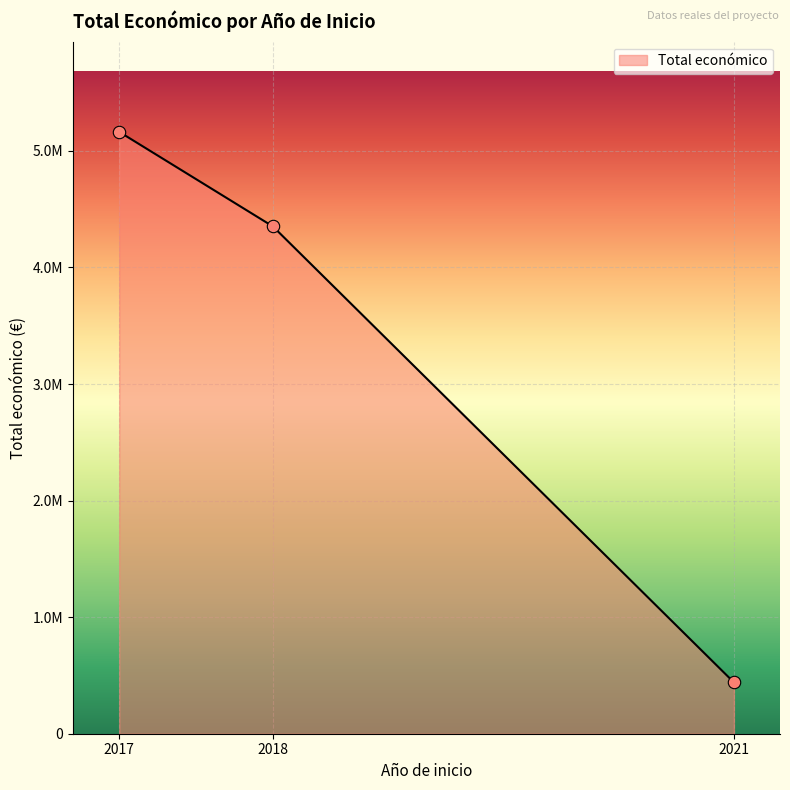

What is the ratio of the value at 2021 to the value at 2017?

0.1